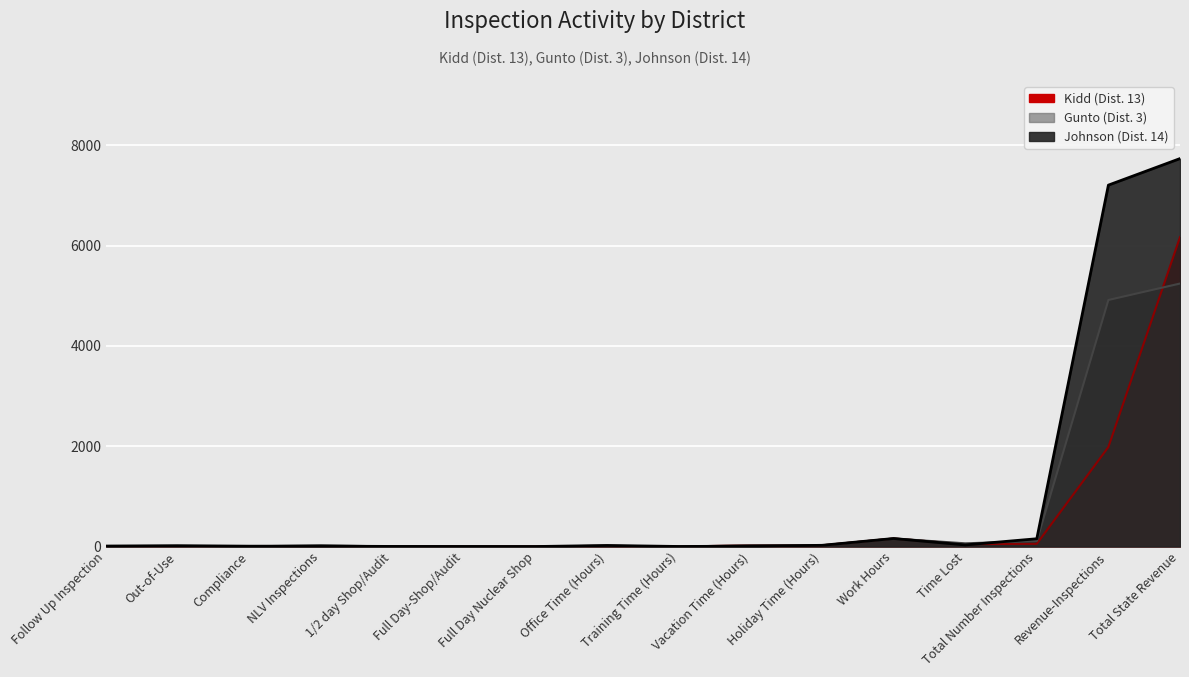

True or false: Gunto (Dist. 3) has more than 1 points higher than both neighbors.

True